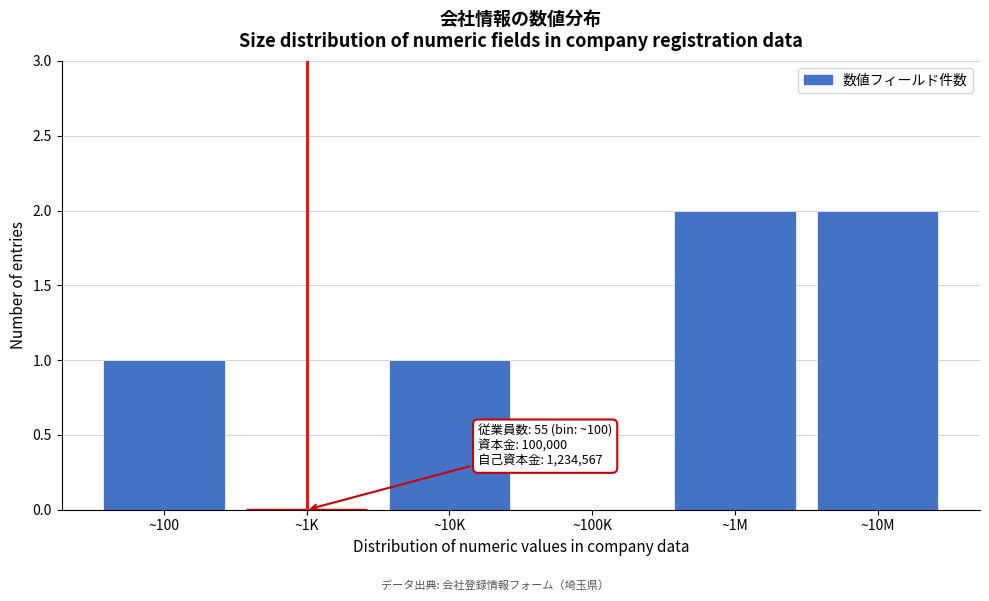

Reading right to left, extract all data points from this chart.

~10M=2	~1M=2	~100K=0	~10K=1	~1K=0	~100=1